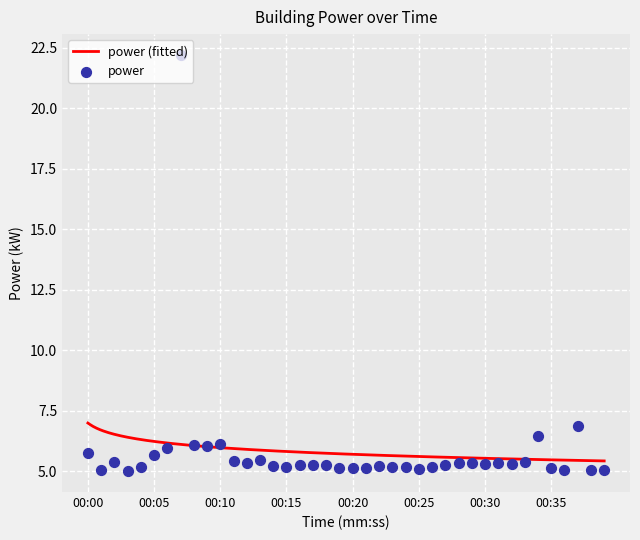

What is the change in value from 00:06 to 00:28?

-0.6